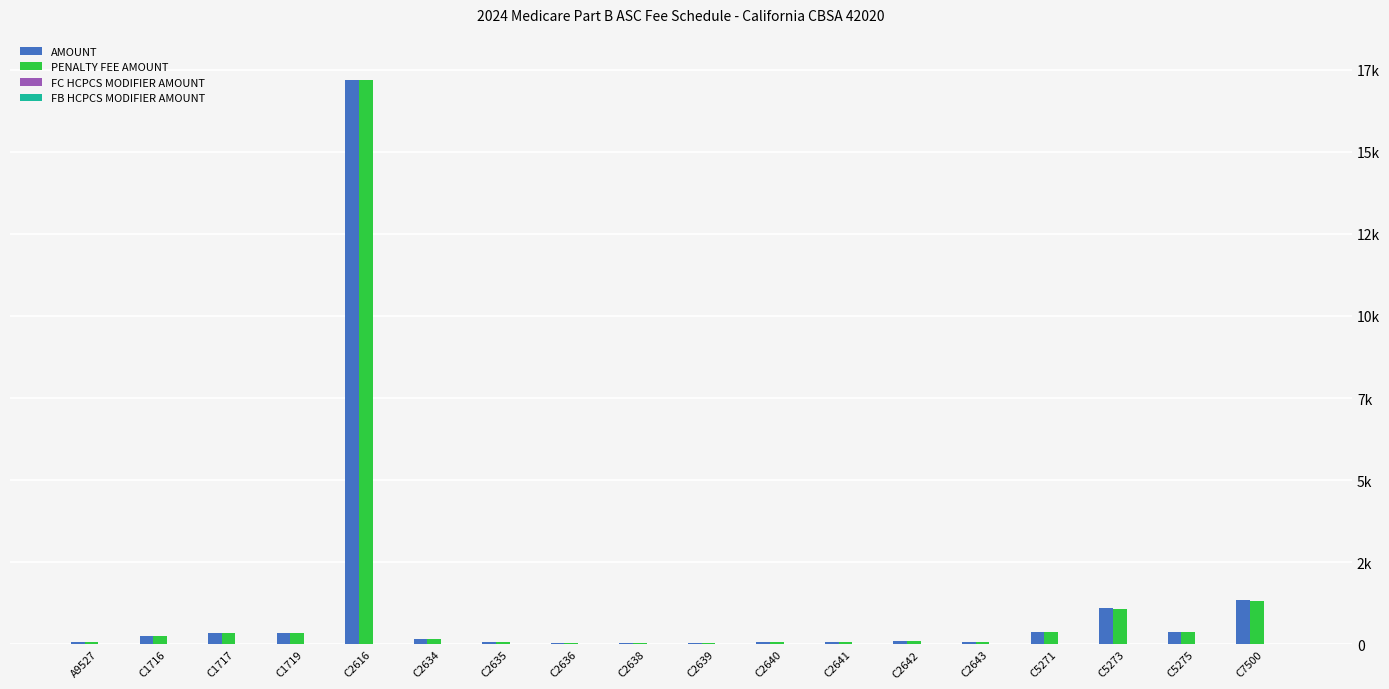

Reading left to right, transcribe all the data shown in this chart.

AMOUNT: A9527=60.1	C1716=270.9	C1717=347.0	C1719=348.4	C2616=17177.0	C2634=150.8	C2635=59.1	C2636=54.0	C2638=41.8	C2639=35.0	C2640=76.2	C2641=73.9	C2642=97.5	C2643=80.3	C5271=378.8	C5273=1099.9	C5275=378.8	C7500=1345.4
PENALTY FEE AMOUNT: A9527=60.1	C1716=270.9	C1717=347.0	C1719=348.4	C2616=17177.0	C2634=150.8	C2635=59.1	C2636=54.0	C2638=41.8	C2639=35.0	C2640=76.2	C2641=73.9	C2642=97.5	C2643=80.3	C5271=371.5	C5273=1078.6	C5275=371.5	C7500=1319.3
FC HCPCS MODIFIER AMOUNT: A9527=0.0	C1716=0.0	C1717=0.0	C1719=0.0	C2616=0.0	C2634=0.0	C2635=0.0	C2636=0.0	C2638=0.0	C2639=0.0	C2640=0.0	C2641=0.0	C2642=0.0	C2643=0.0	C5271=0.0	C5273=0.0	C5275=0.0	C7500=0.0
FB HCPCS MODIFIER AMOUNT: A9527=0.0	C1716=0.0	C1717=0.0	C1719=0.0	C2616=0.0	C2634=0.0	C2635=0.0	C2636=0.0	C2638=0.0	C2639=0.0	C2640=0.0	C2641=0.0	C2642=0.0	C2643=0.0	C5271=0.0	C5273=0.0	C5275=0.0	C7500=0.0